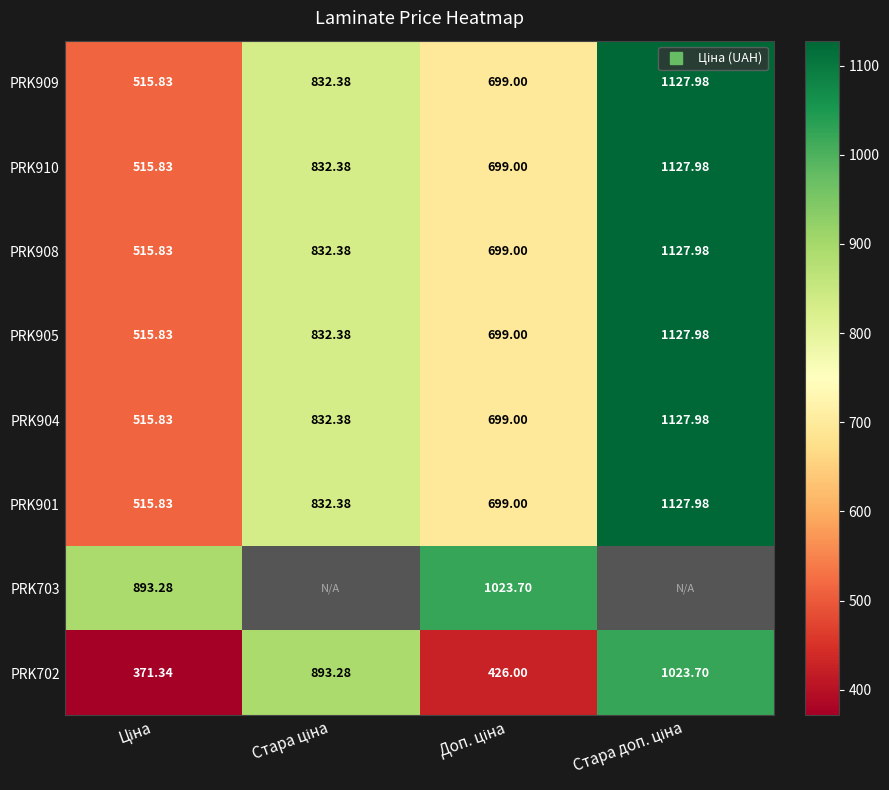

Is it true that PRK908 equals 1128.0 at Стара доп. ціна?

True